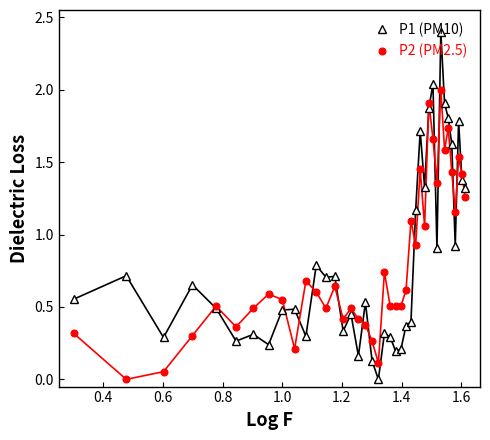

At how many categories does at least one series exceed 1?

15